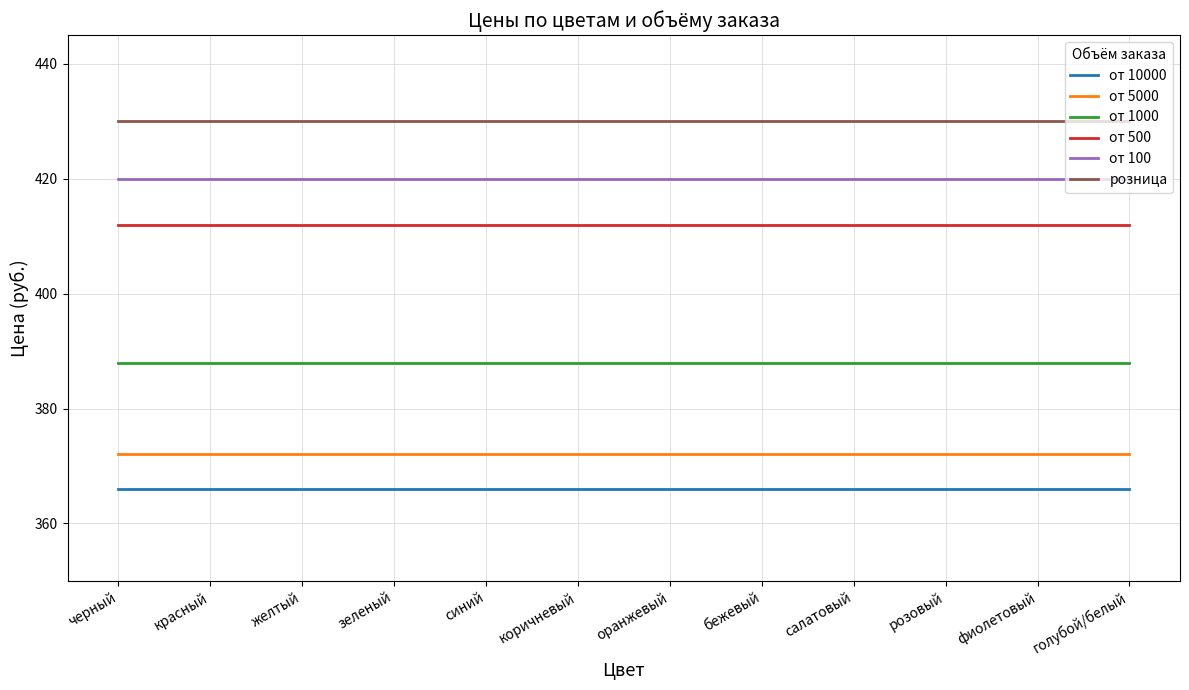

What position from the right is синий?

8